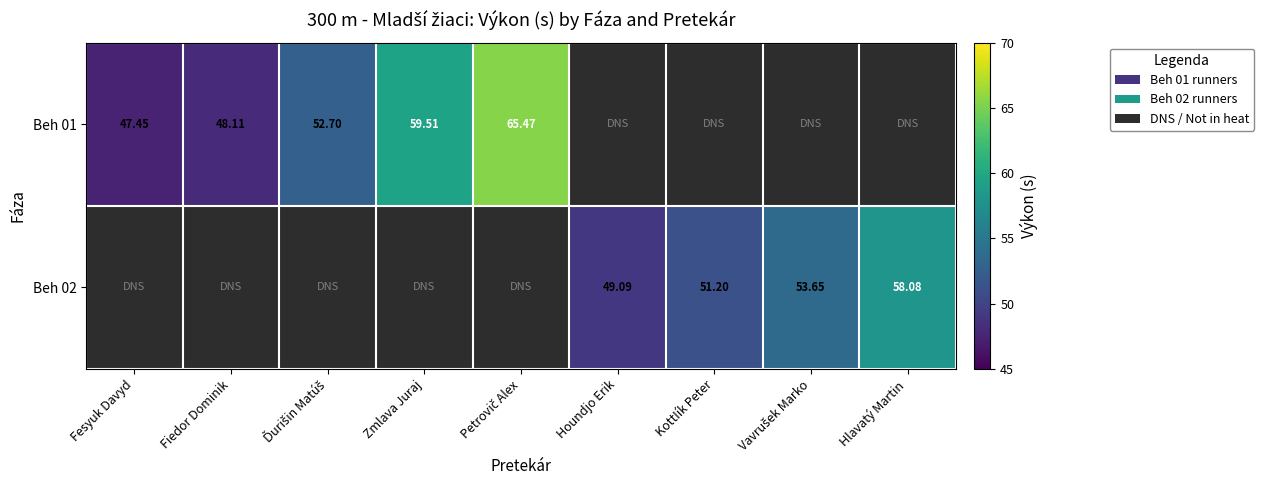

Is the value of Beh 01 at Zmlava Juraj greater than the value of Beh 02 at Hlavatý Martin?

Yes